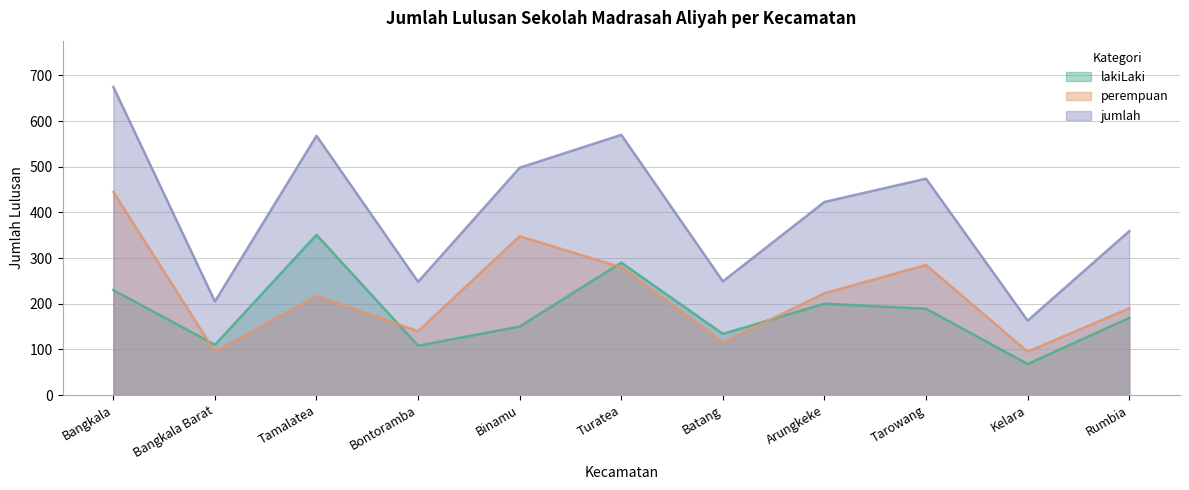

The value of lakiLaki at Tarowang is 189. True or false?

True